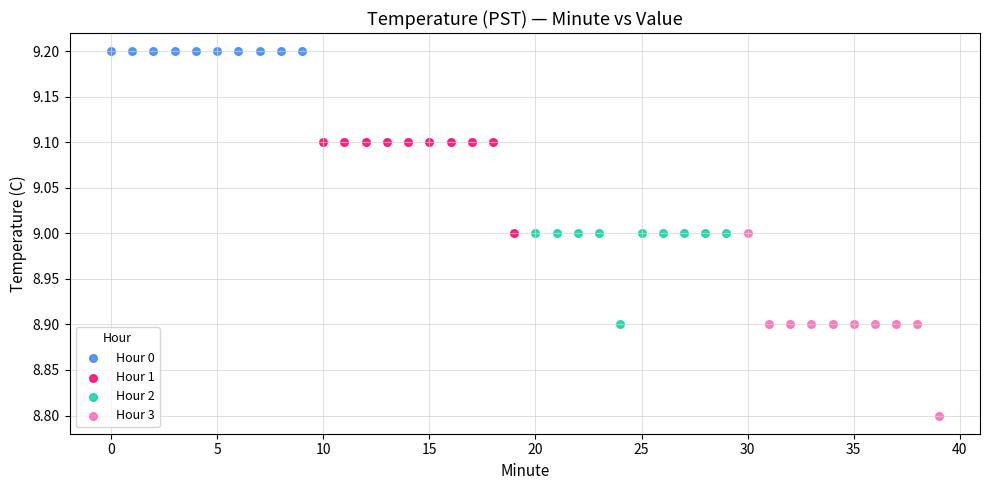

Which series contains the lowest Y value?

Hour 3